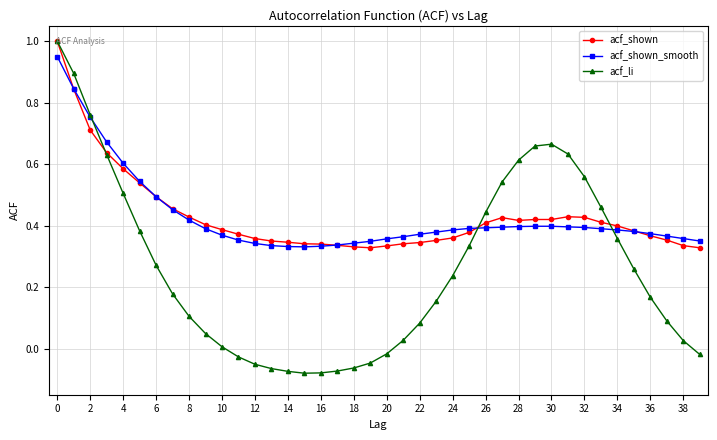

At how many categories does at least one series exceed 0?

40